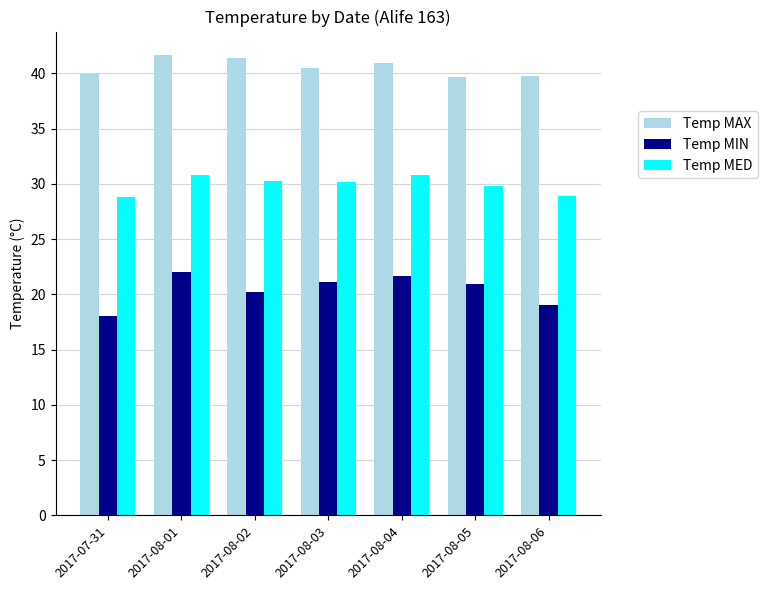

What is the maximum value for Temp MAX?

41.7